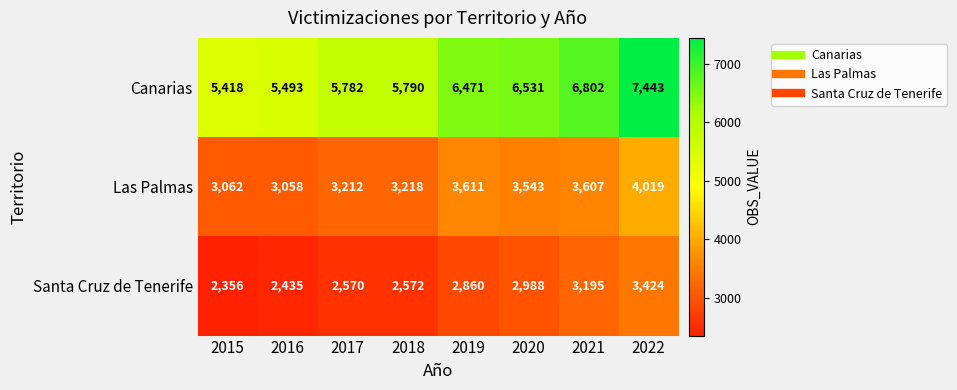

The Santa Cruz de Tenerife series shows 2860 at 2019. True or false?

True